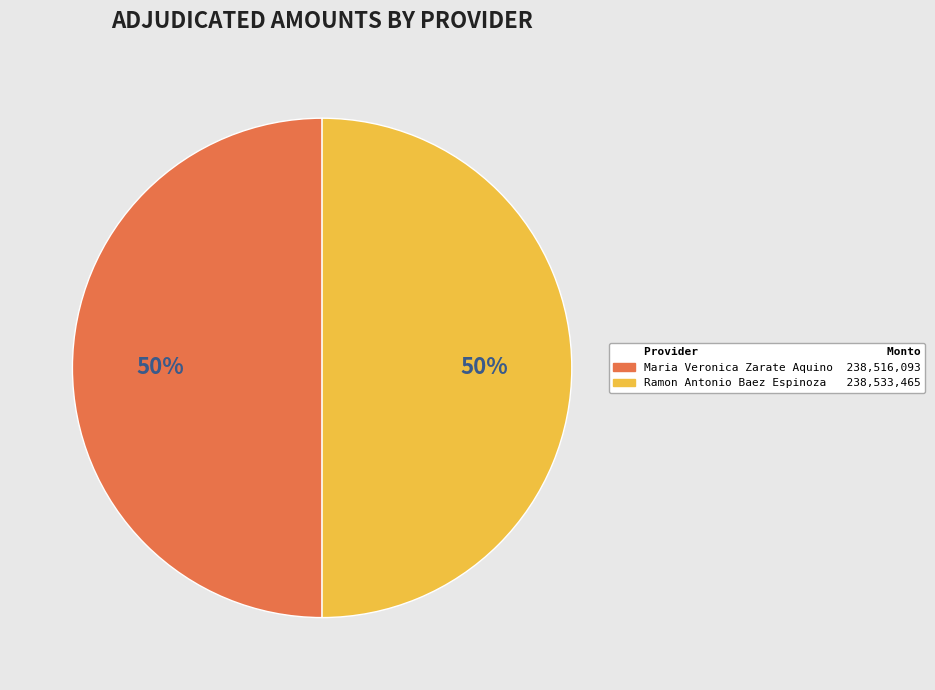

To the nearest percent, what is the average slice percentage?

50%